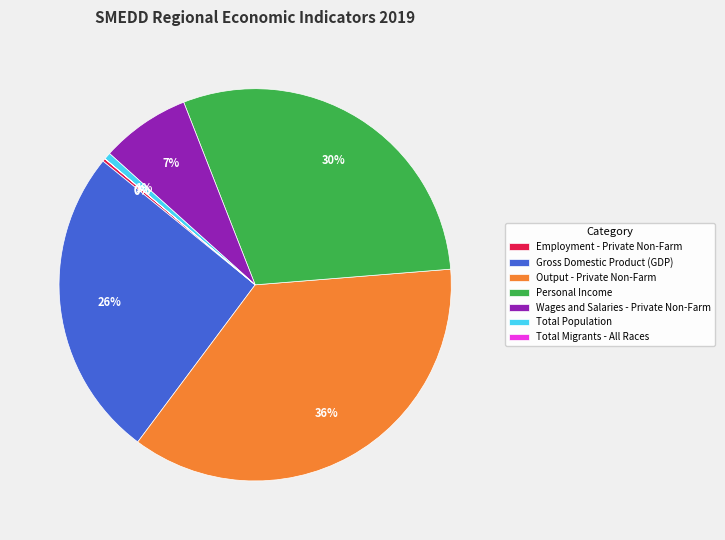

Approximately how many times larger is the value at Personal Income compared to Output - Private Non-Farm?

0.8